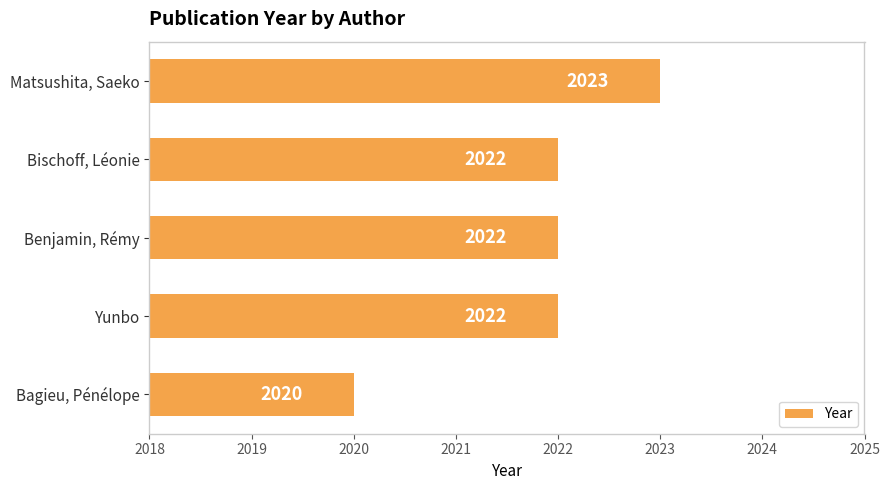

Approximately how many times larger is the value at Bischoff, Léonie compared to Bagieu, Pénélope?

1.0